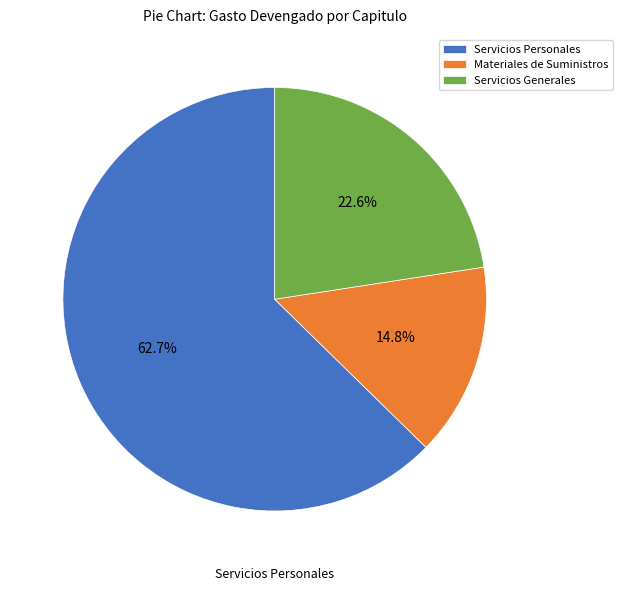

Rank the categories by value from highest to lowest.

Servicios Personales, Servicios Generales, Materiales de Suministros